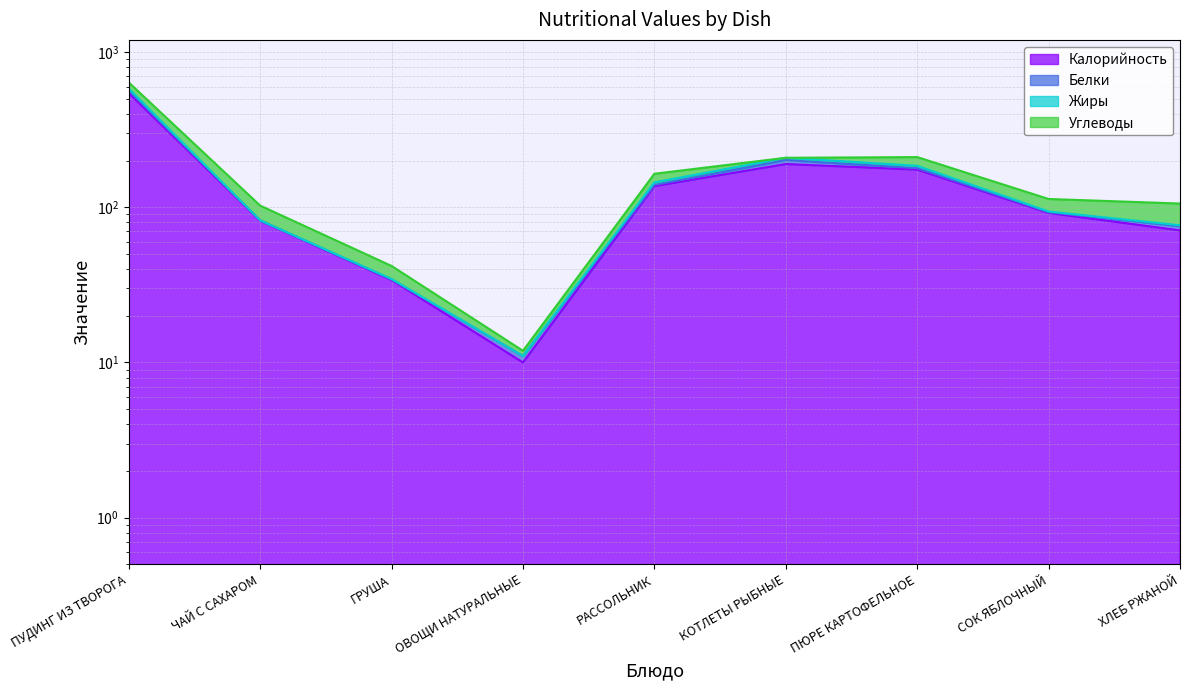

What is the label of the 1st point from the left?

ПУДИНГ ИЗ ТВОРОГА